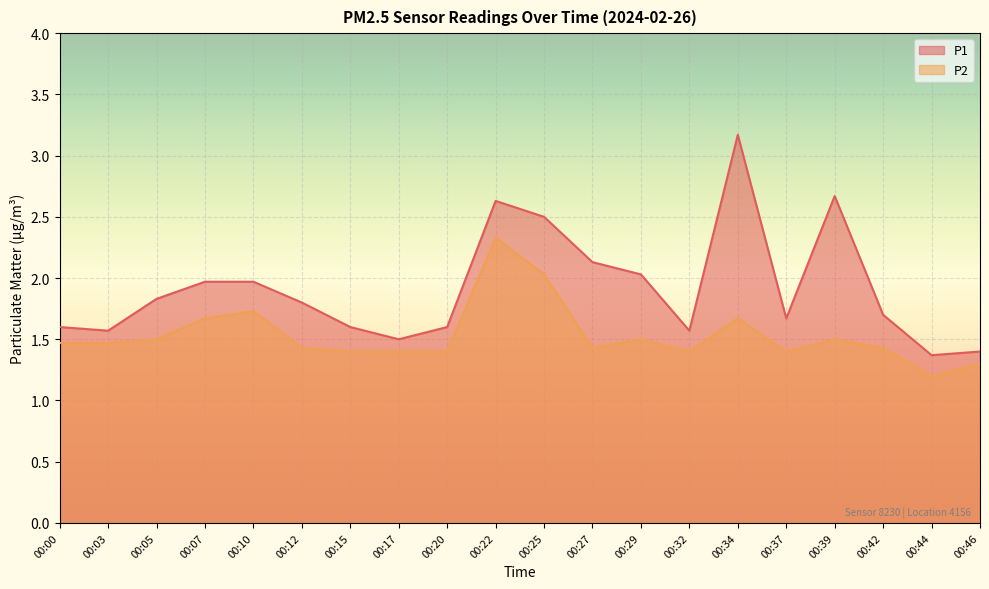

Reading left to right, list all the values displayed in this chart.

P1: 1.6	1.6	1.8	2.0	2.0	1.8	1.6	1.5	1.6	2.6	2.5	2.1	2.0	1.6	3.2	1.7	2.7	1.7	1.4	1.4
P2: 1.5	1.5	1.5	1.7	1.7	1.4	1.4	1.4	1.4	2.3	2.0	1.4	1.5	1.4	1.7	1.4	1.5	1.4	1.2	1.3